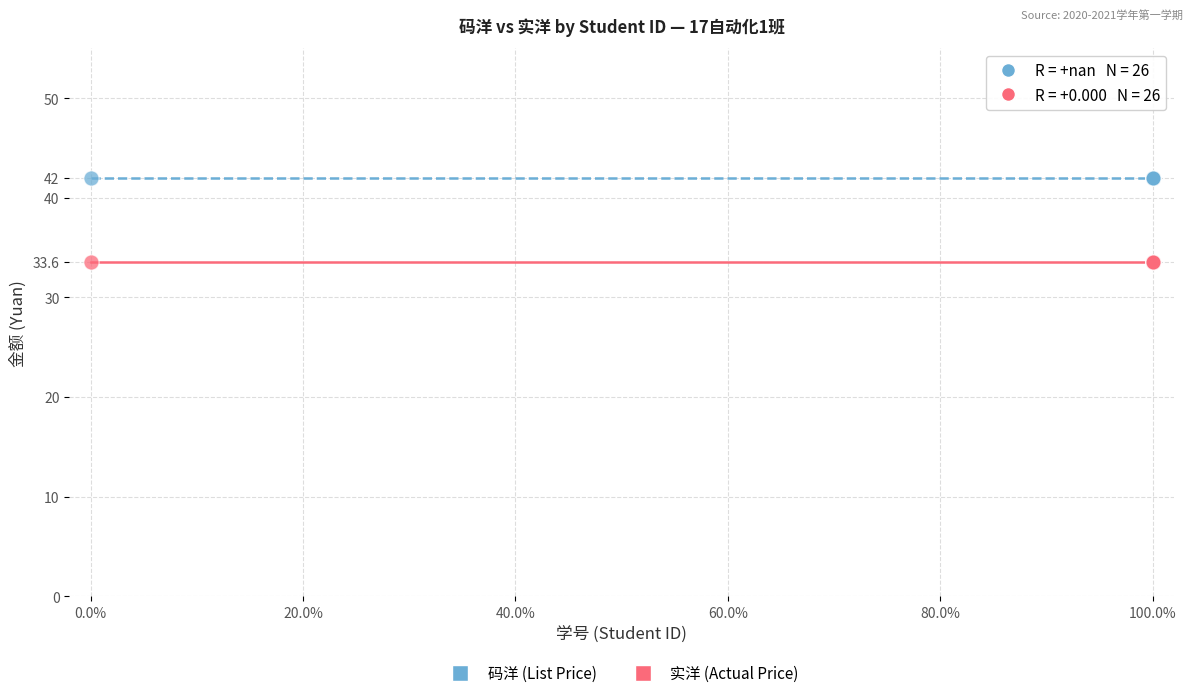

Which series contains the highest Y value?

码洋 (List Price)